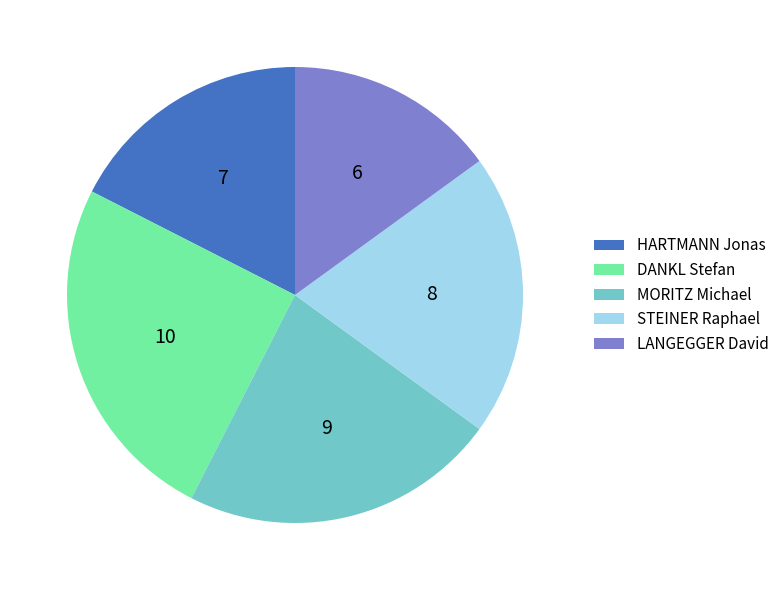

Is it true that HARTMANN Jonas is 32% of the pie?

False